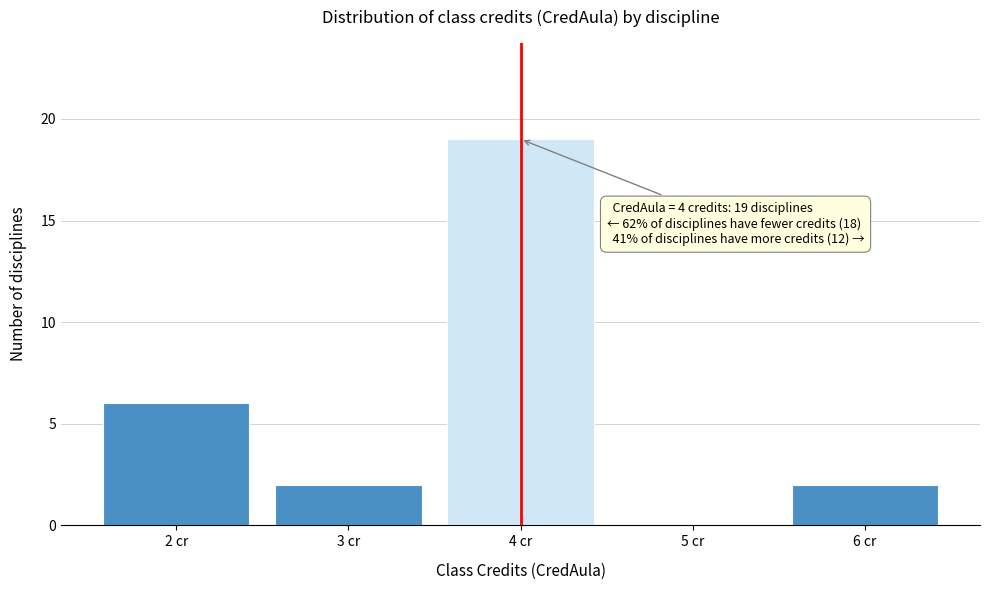

Which range on the x-axis has the tallest bar?

3.5 to 4.5